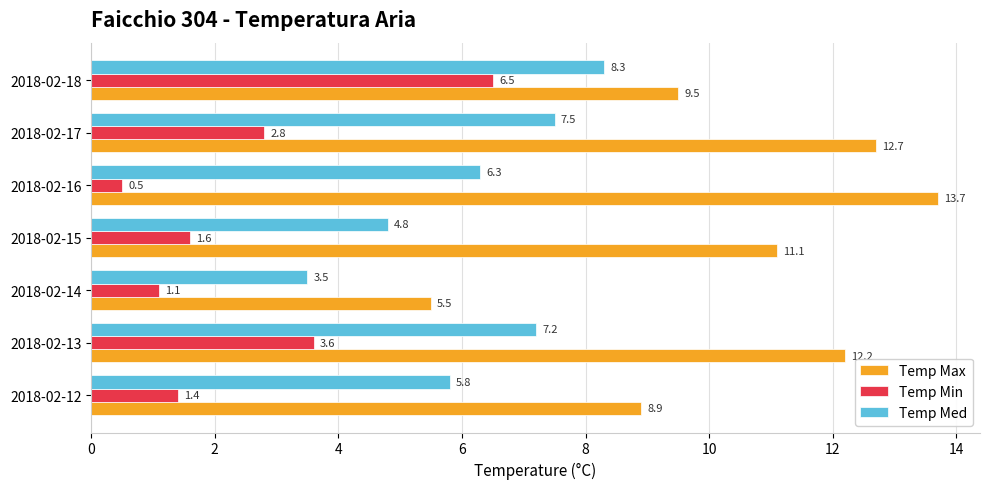

What is the greatest value displayed?

13.7